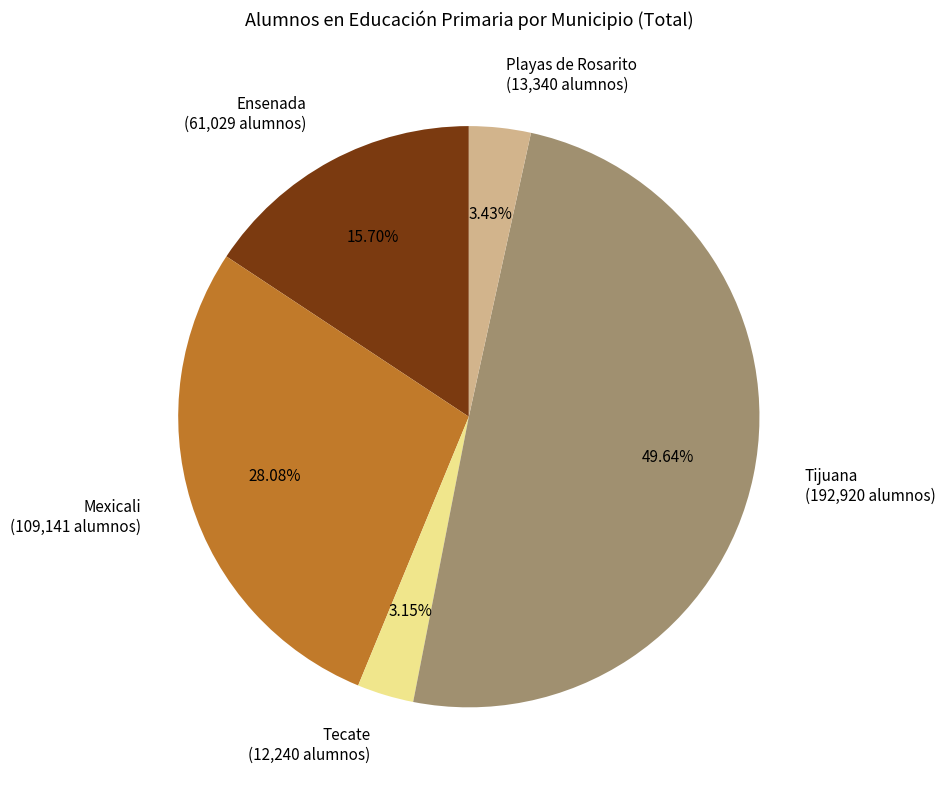

Between Tijuana (192,920 alumnos) and Playas de Rosarito (13,340 alumnos), which is larger?

Tijuana (192,920 alumnos)